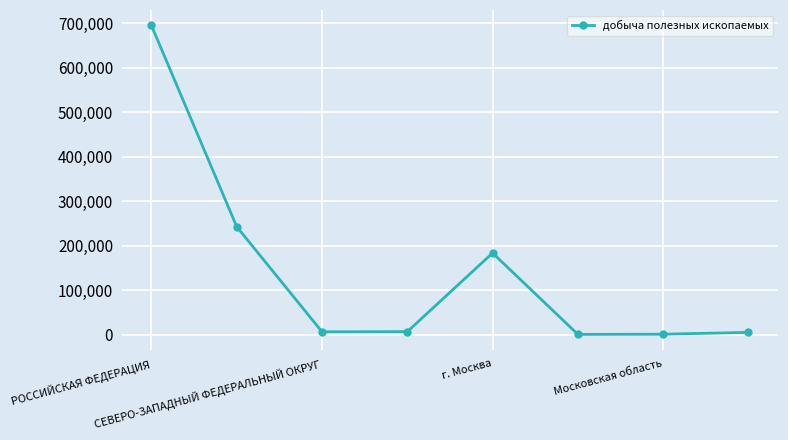

What is the maximum value shown in the chart?

695377